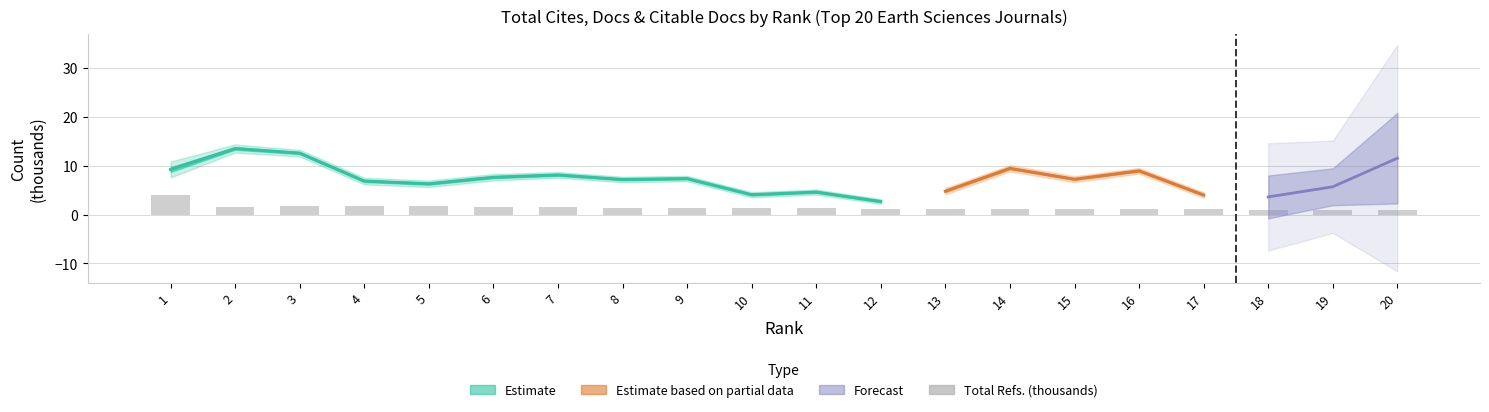

Rank the categories by value from lowest to highest.

20, 19, 18, 17, 16, 15, 14, 13, 12, 11, 10, 9, 8, 7, 2, 6, 5, 4, 3, 1